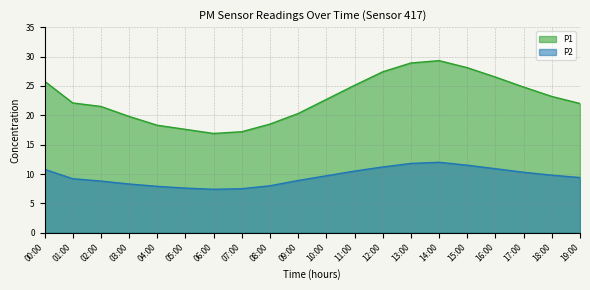

The P2 series shows 12.2 at 09:00. True or false?

False